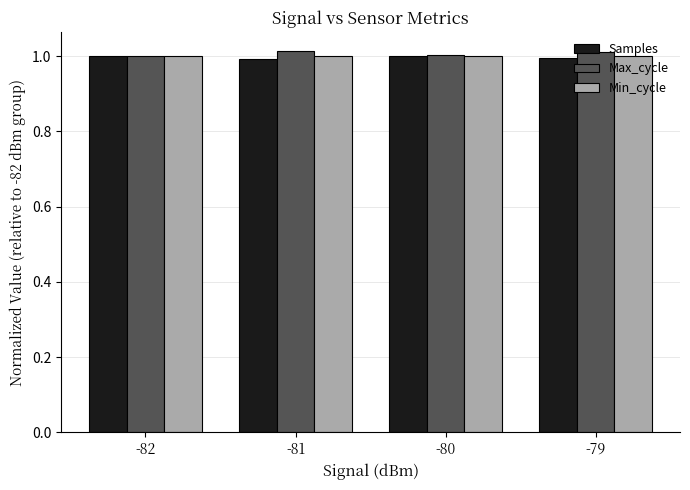

How many bars are there in total?

12